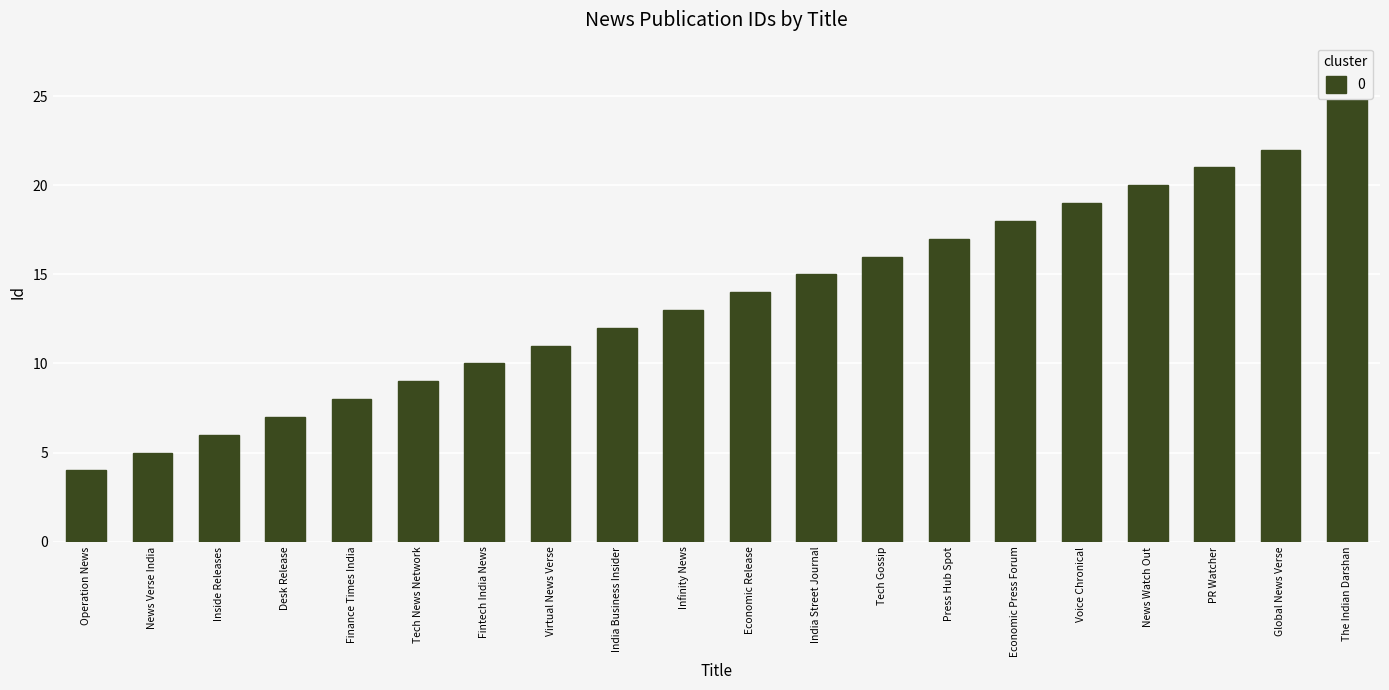

What is the difference between the maximum and minimum values?

21